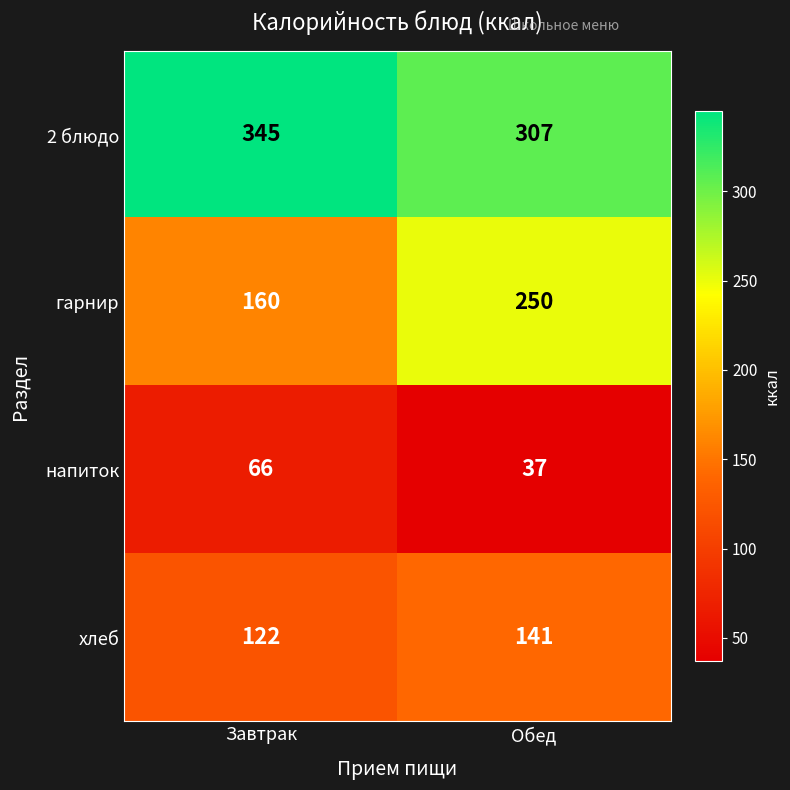

The value of хлеб at Завтрак is 215. True or false?

False